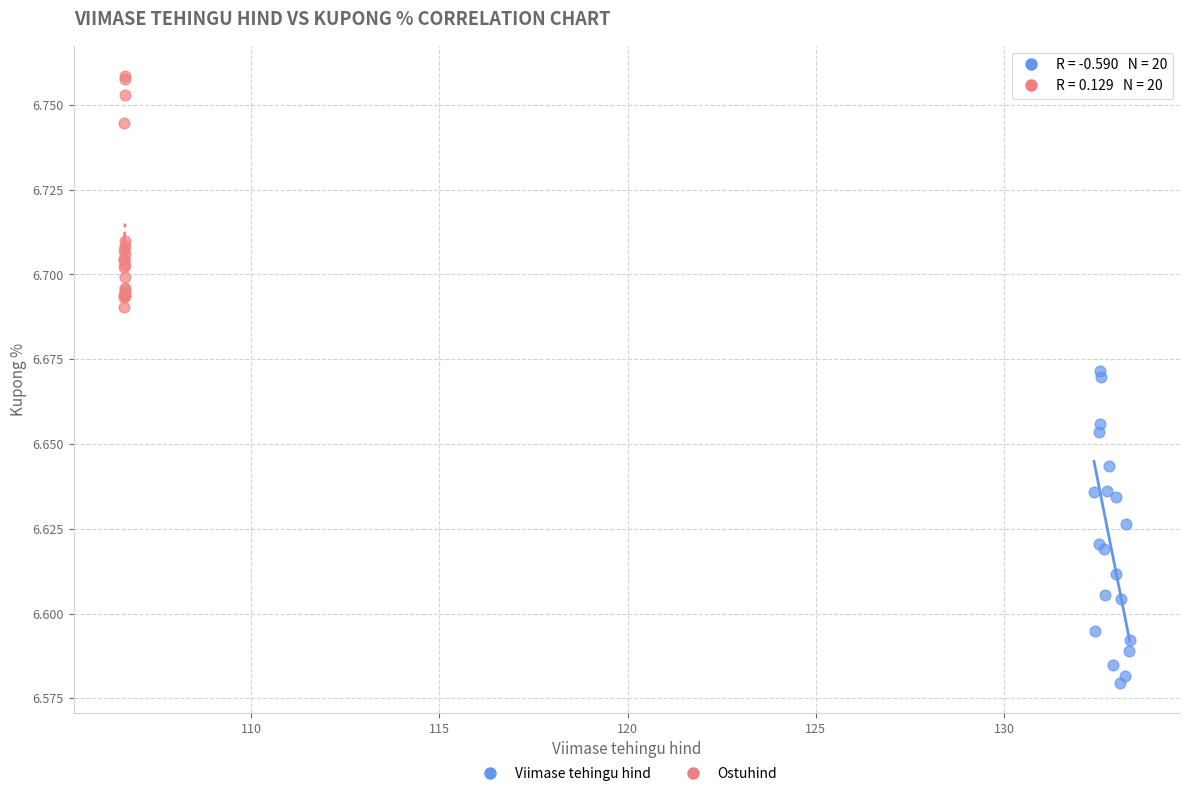

What are all the series names shown in the legend?

Viimase tehingu hind, Ostuhind